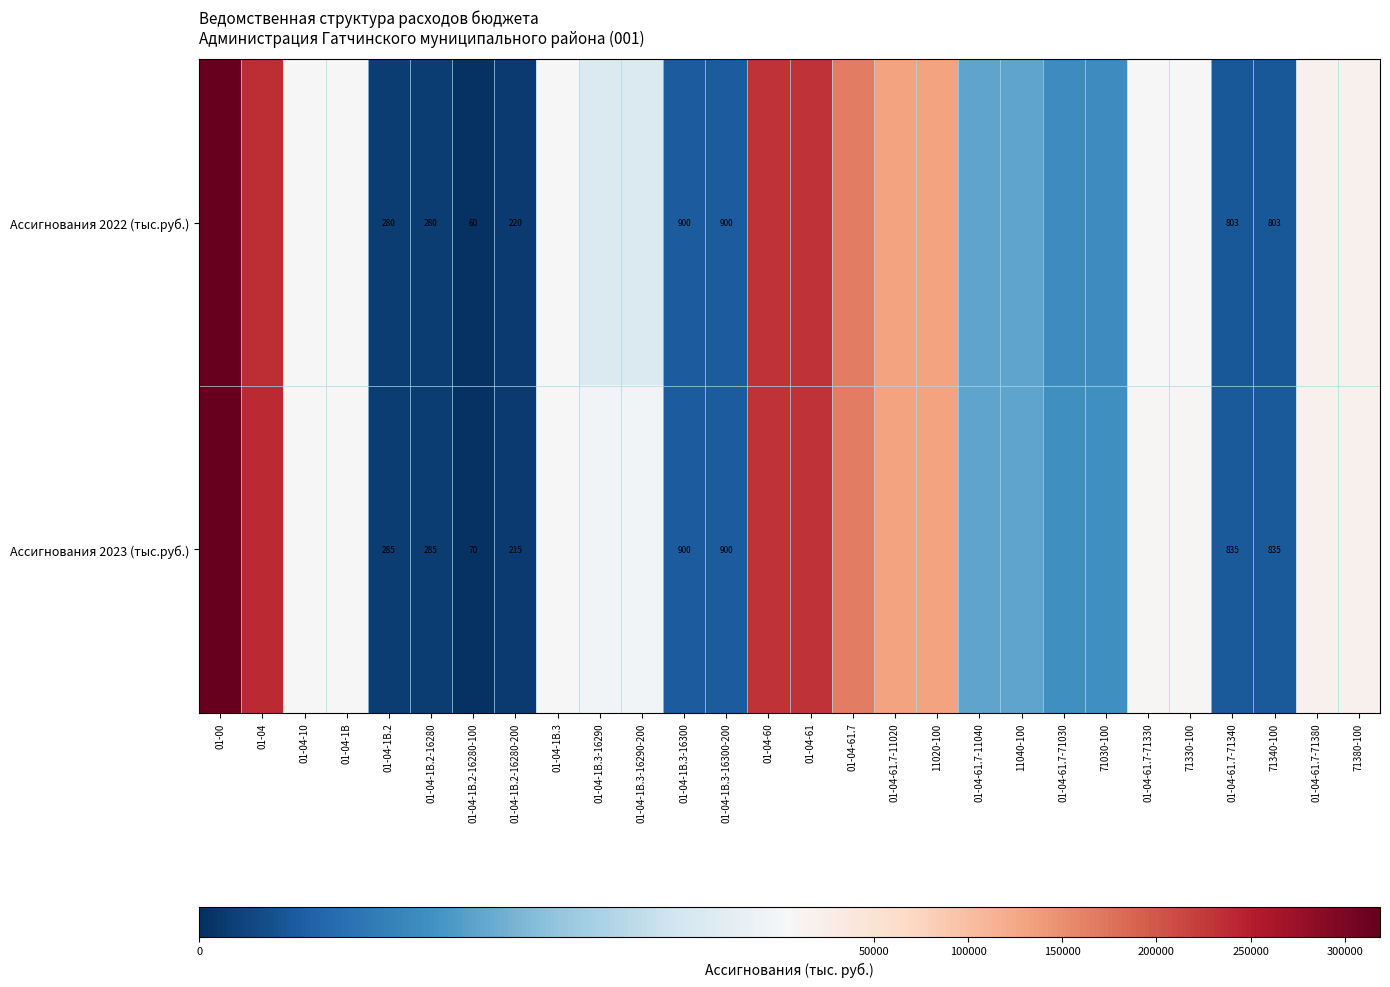

What is the spread (max minus min) of values at 01-04-61.7-71330?

321.7